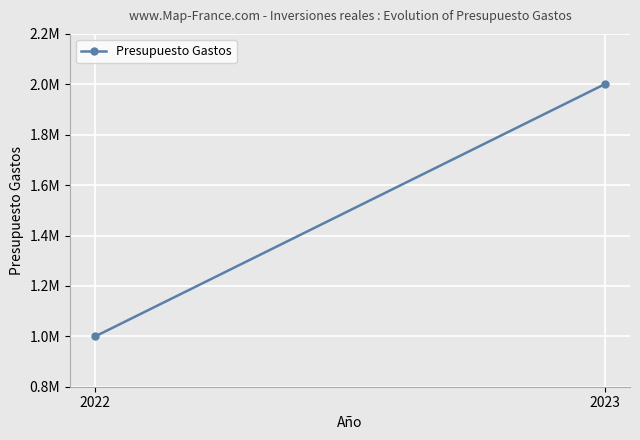

The value at 2023 is 3455373. True or false?

False